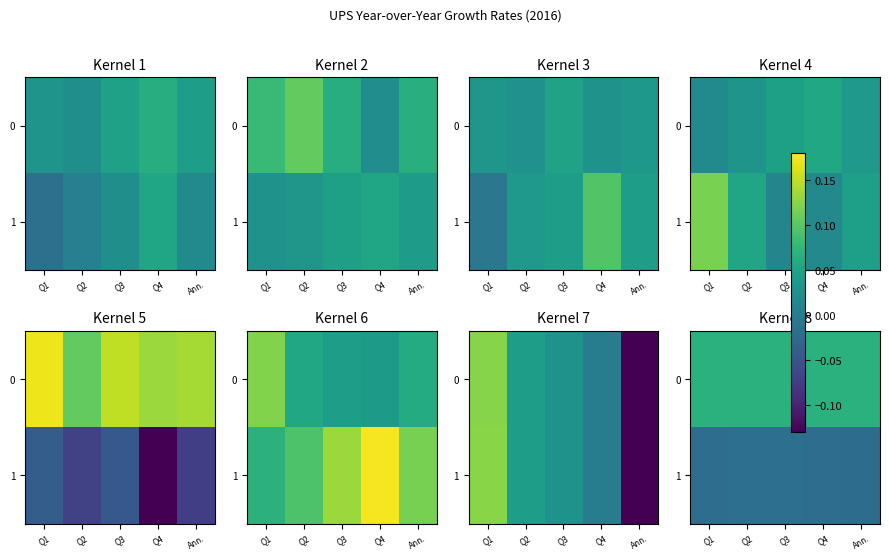

Where is 0 nearest to the value 0?

Q1